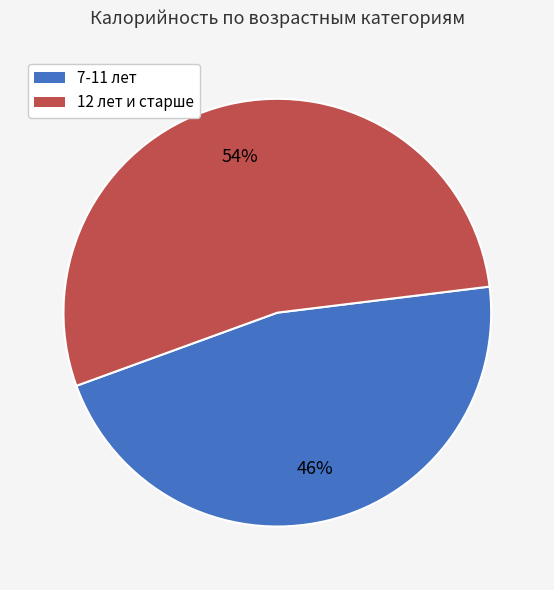

To the nearest percent, what is the average slice percentage?

50%